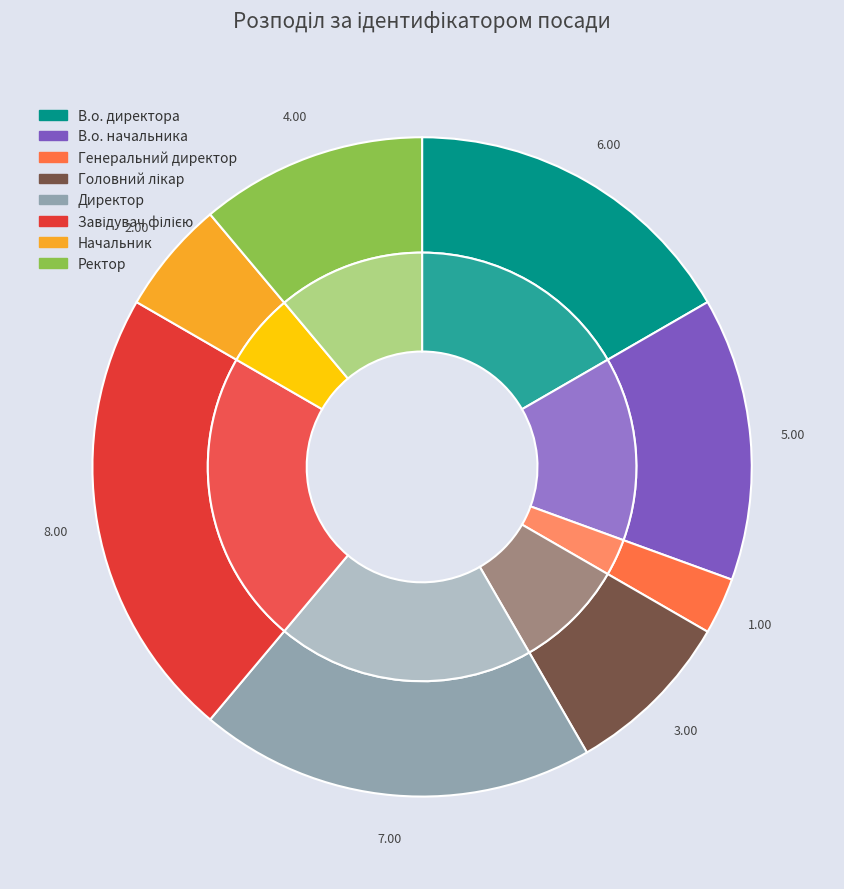

What percentage is the В.о. начальника slice, to the nearest percent?

14%